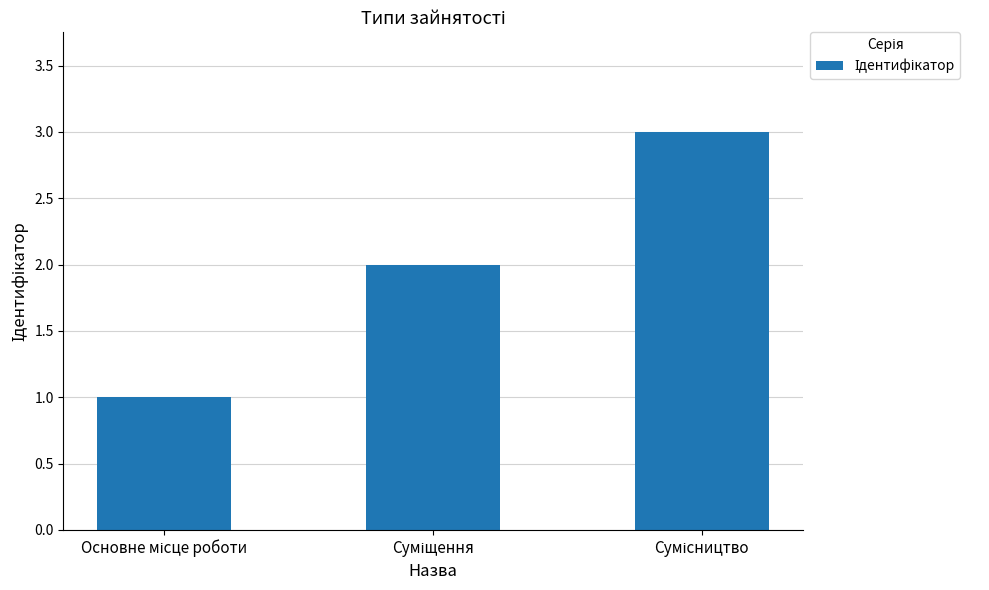

What is the maximum value shown in the chart?

3